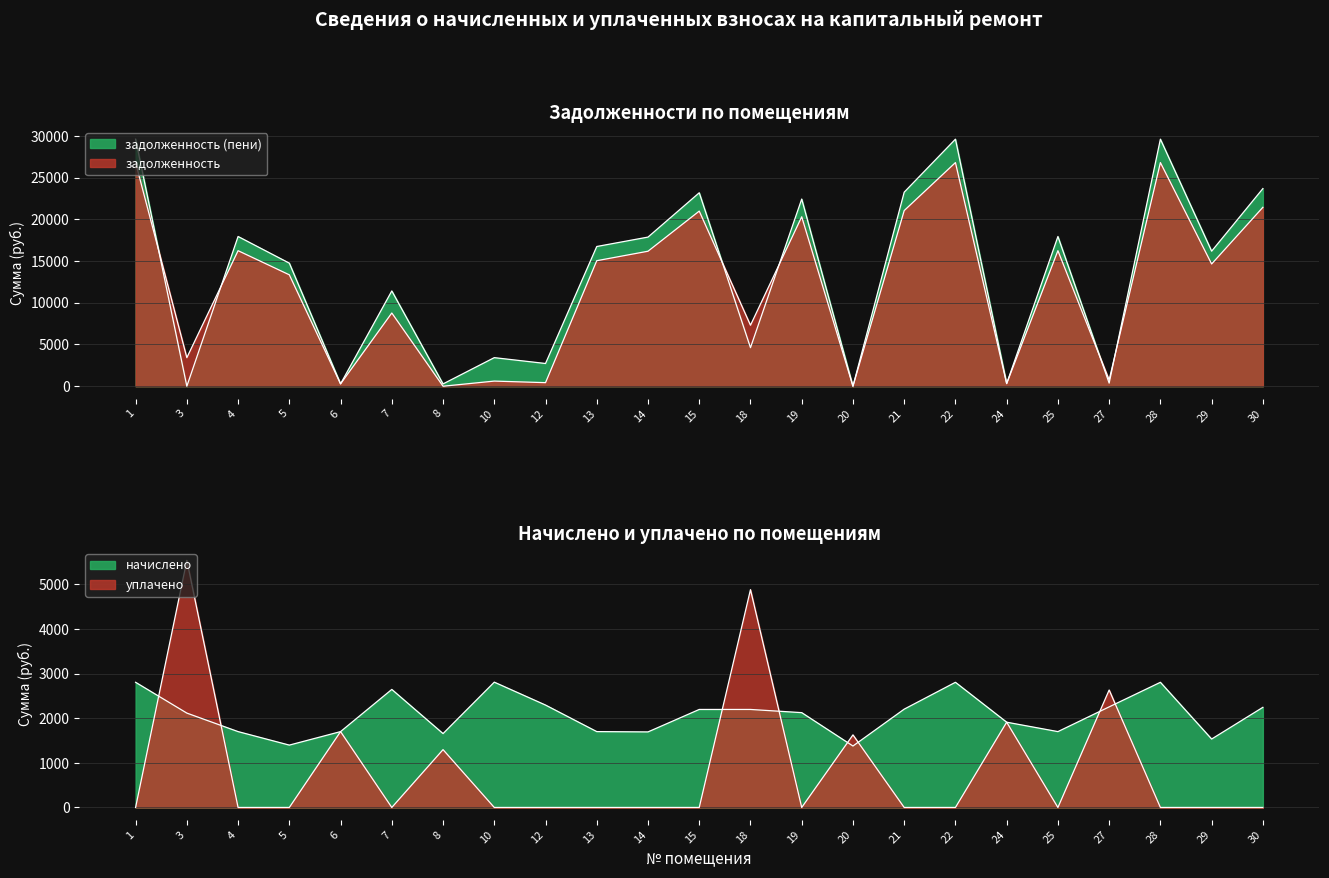

The value of задолженность (пени) at 28 is 11451.5. True or false?

False